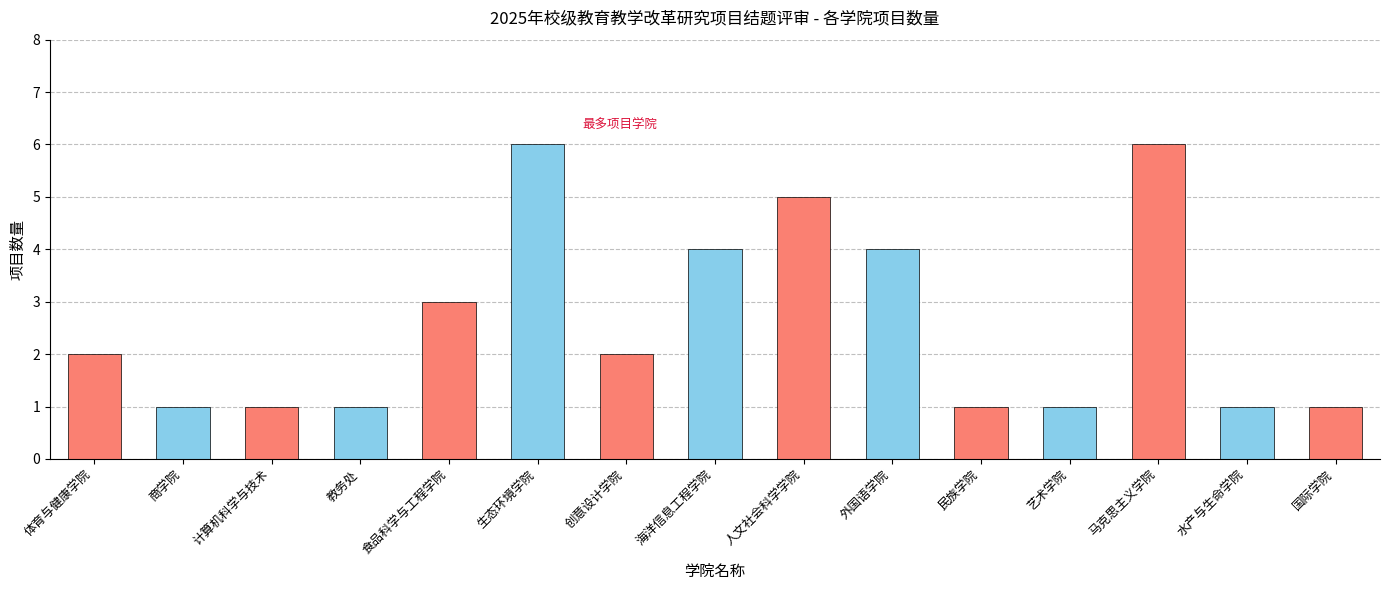

What is the difference between the second highest and minimum values?

5